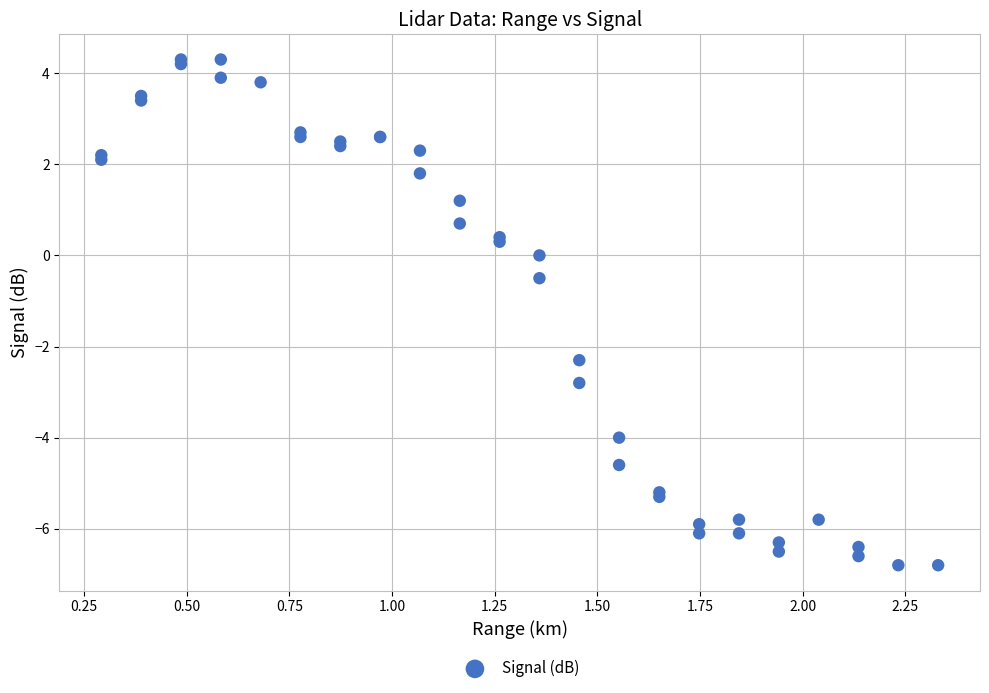

What Y value in the scatter plot is closest to -1?

-0.5